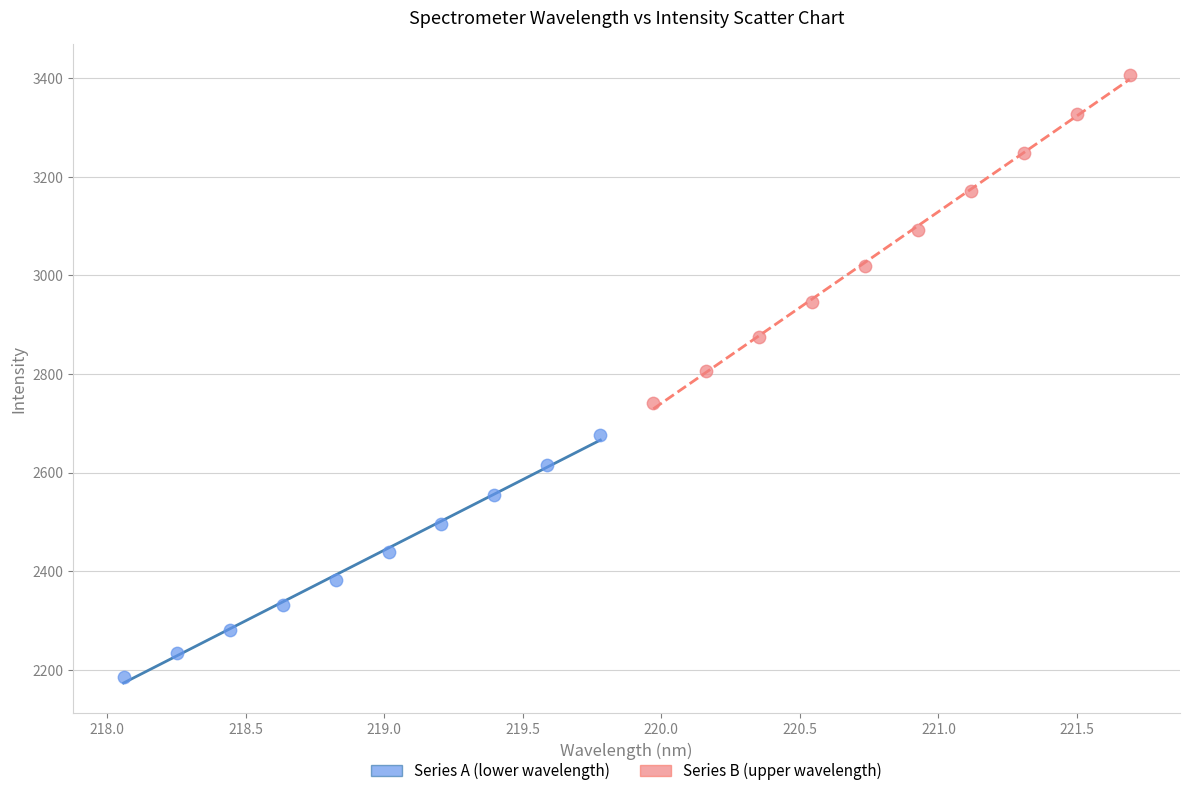

Which series has the widest spread of Y values?

Series B (upper wavelength)